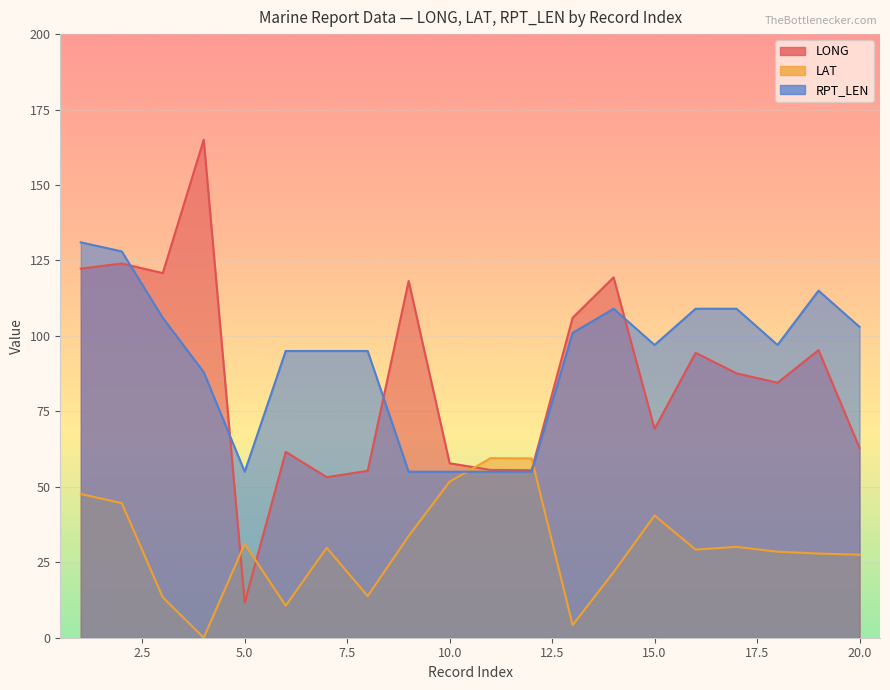

How many lines are shown in the chart?

3